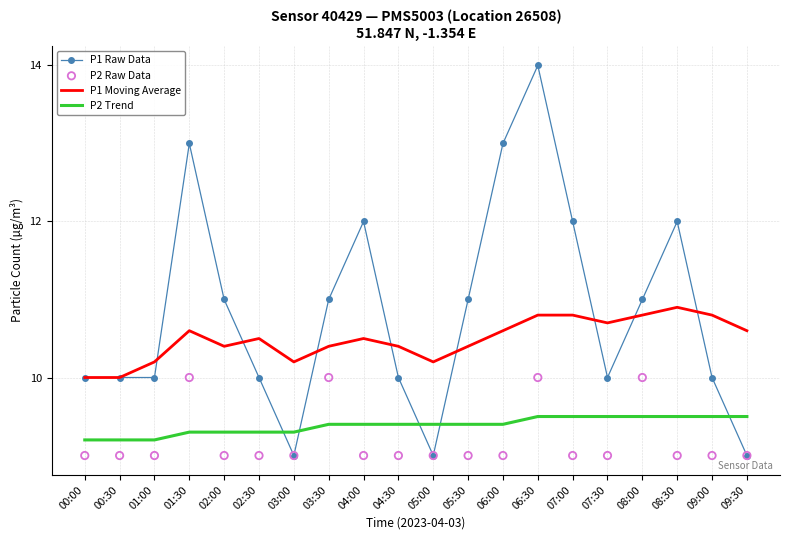

Which series has the largest total across all categories?

P1 Raw Data